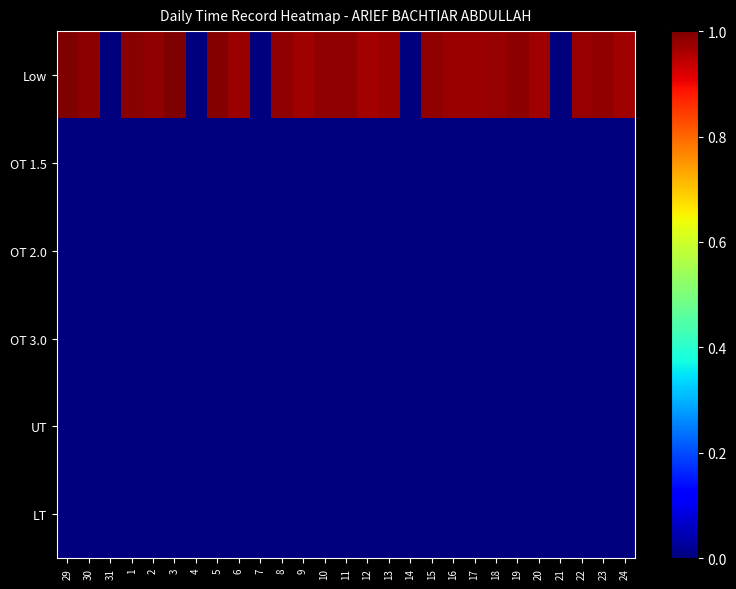

Count the number of categories in the chart.

27